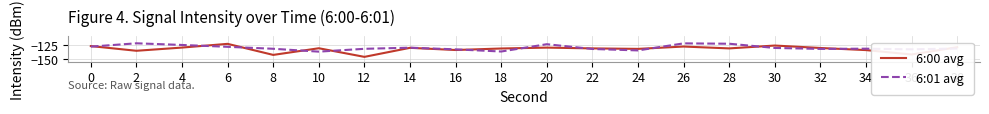

How many categories are shown in the chart?

20